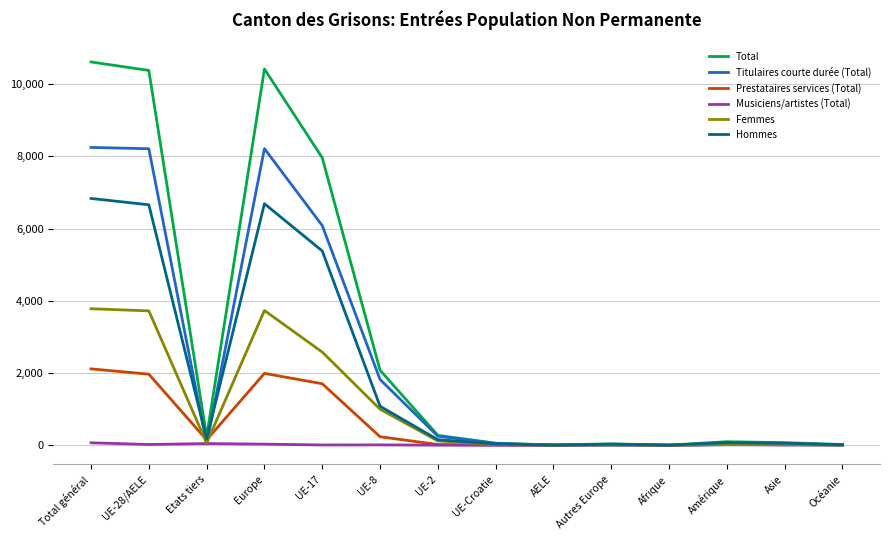

At which category is the sum across all series the highest?

Total général